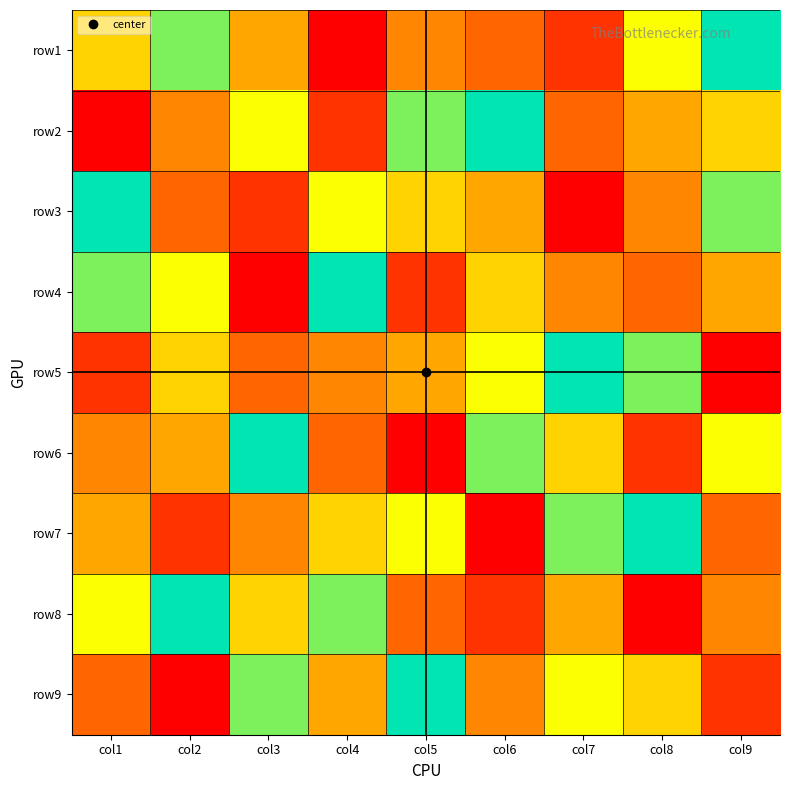

Reading left to right, extract all data points from this chart.

row1: col1=6	col2=8	col3=5	col4=1	col5=4	col6=3	col7=2	col8=7	col9=9
row2: col1=1	col2=4	col3=7	col4=2	col5=8	col6=9	col7=3	col8=5	col9=6
row3: col1=9	col2=3	col3=2	col4=7	col5=6	col6=5	col7=1	col8=4	col9=8
row4: col1=8	col2=7	col3=1	col4=9	col5=2	col6=6	col7=4	col8=3	col9=5
row5: col1=2	col2=6	col3=3	col4=4	col5=5	col6=7	col7=9	col8=8	col9=1
row6: col1=4	col2=5	col3=9	col4=3	col5=1	col6=8	col7=6	col8=2	col9=7
row7: col1=5	col2=2	col3=4	col4=6	col5=7	col6=1	col7=8	col8=9	col9=3
row8: col1=7	col2=9	col3=6	col4=8	col5=3	col6=2	col7=5	col8=1	col9=4
row9: col1=3	col2=1	col3=8	col4=5	col5=9	col6=4	col7=7	col8=6	col9=2